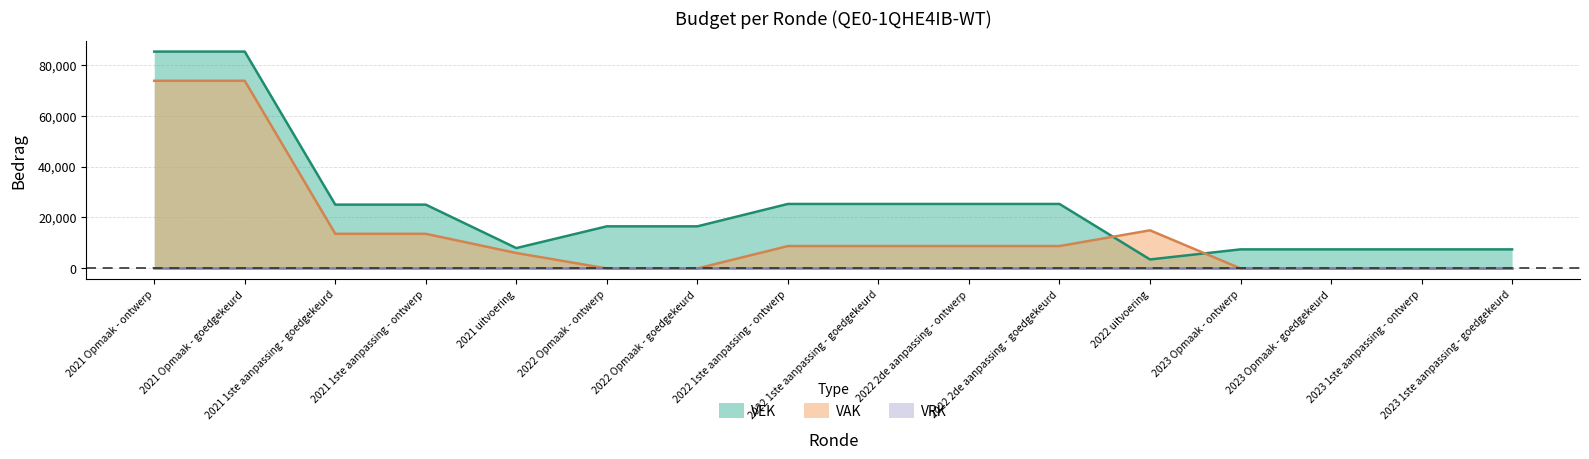

Which series has the largest total across all categories?

VEK